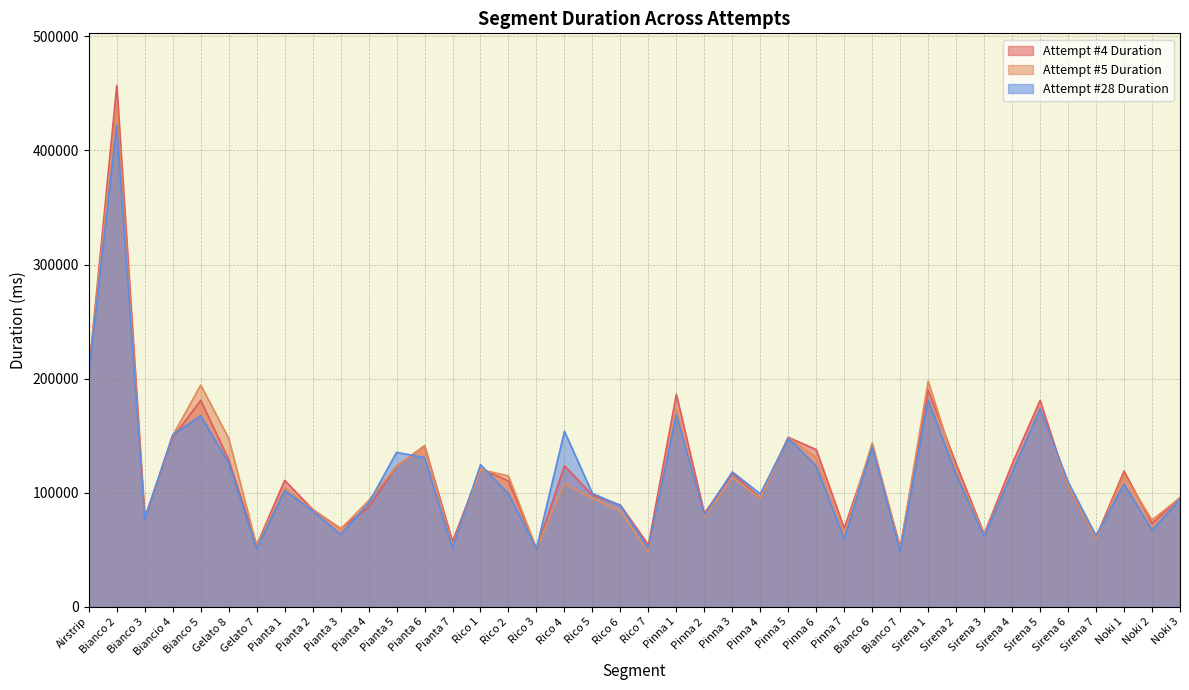

Between Gelato 8 and Pinna 3, which series saw the biggest shift?

Attempt #5 Duration